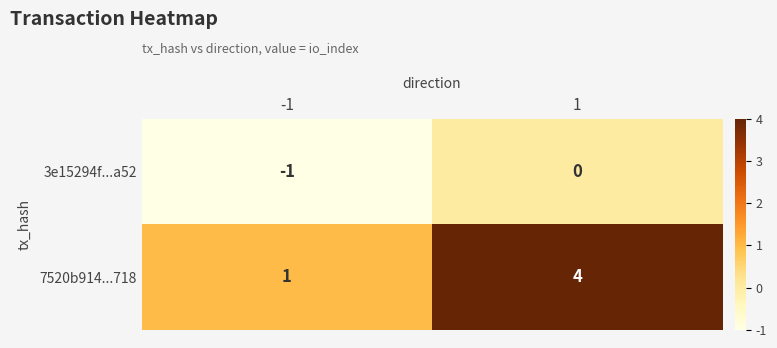

The value of 7520b914...718 at 1 is 6. True or false?

False